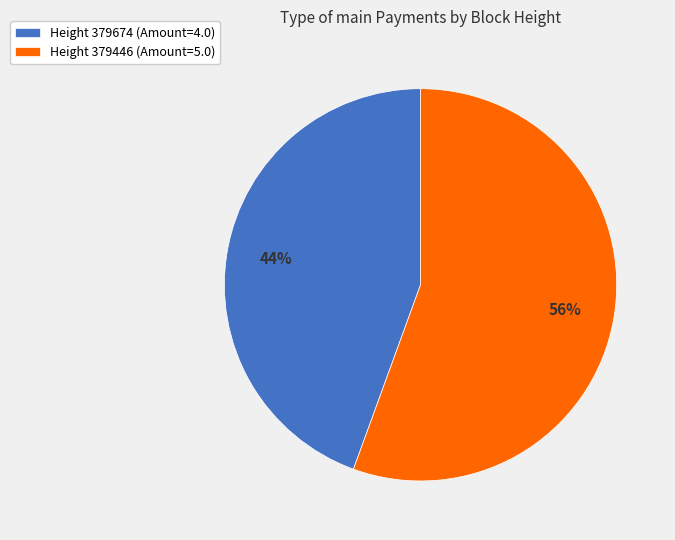

Combined, do Height 379446 (Amount=5.0) and Height 379674 (Amount=4.0) account for over 50%?

Yes